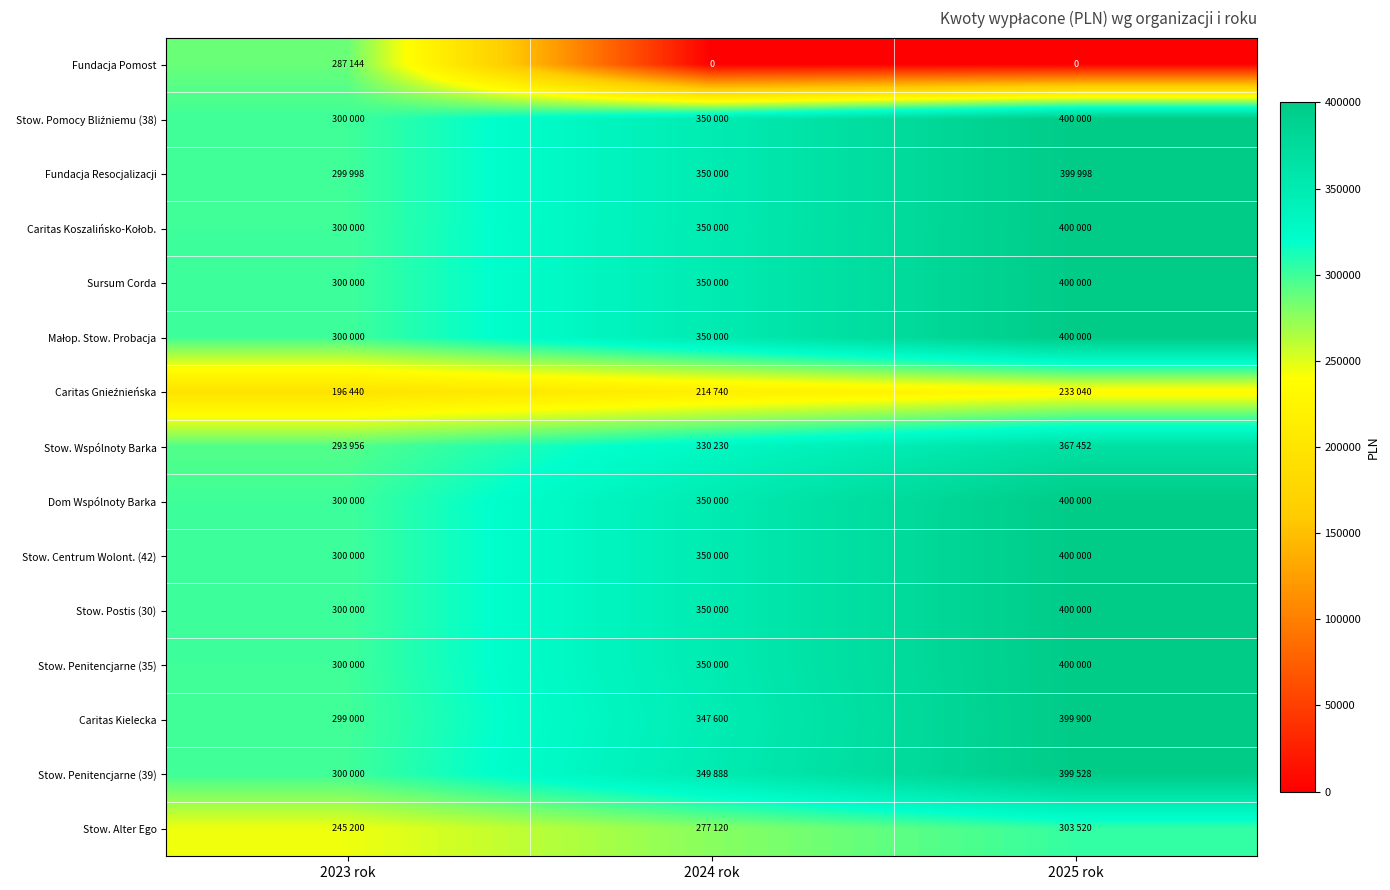

List the series in order of their peak value, lowest first.

Caritas Gnieźnieńska, Fundacja Pomost, Stow. Alter Ego, Stow. Wspólnoty Barka, Stow. Penitencjarne (39), Caritas Kielecka, Fundacja Resocjalizacji, Stow. Pomocy Bliźniemu (38), Caritas Koszalińsko-Kołob., Sursum Corda, Małop. Stow. Probacja, Dom Wspólnoty Barka, Stow. Centrum Wolont. (42), Stow. Postis (30), Stow. Penitencjarne (35)